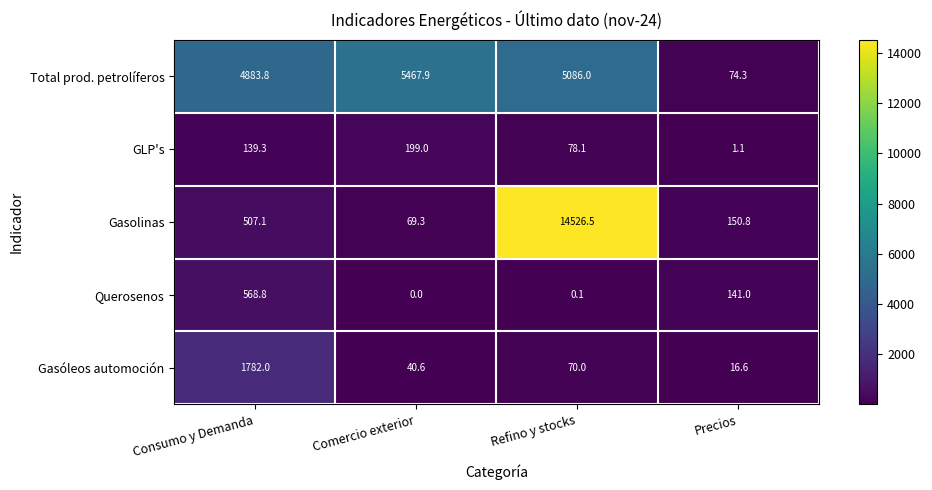

Is the value of GLP's at Consumo y Demanda greater than the value of Total prod. petrolíferos at Consumo y Demanda?

No